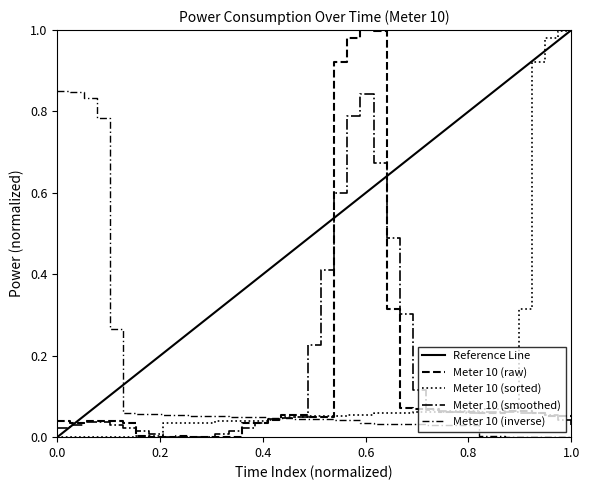

What is the average value?

0.1